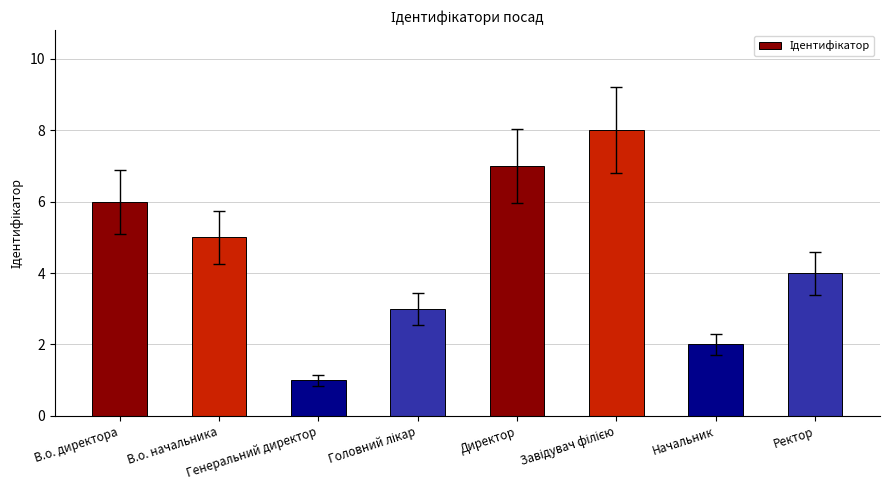

What is the greatest value displayed?

8